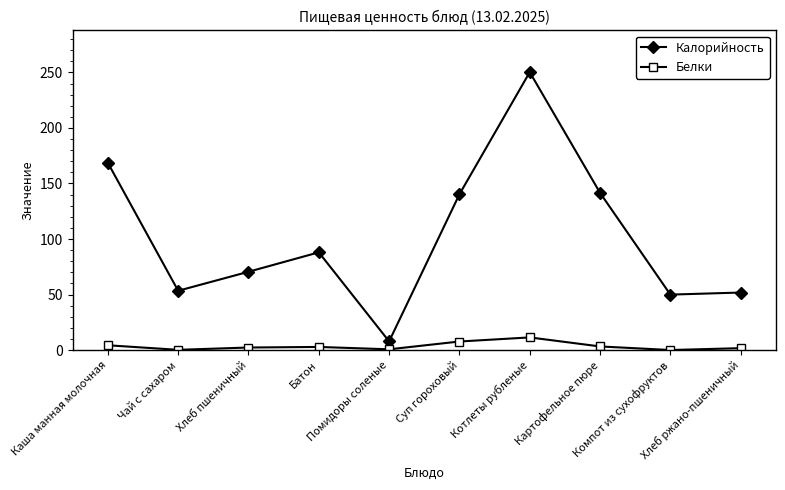

What is the approximate value of Белки at Картофельное пюре?

3.2